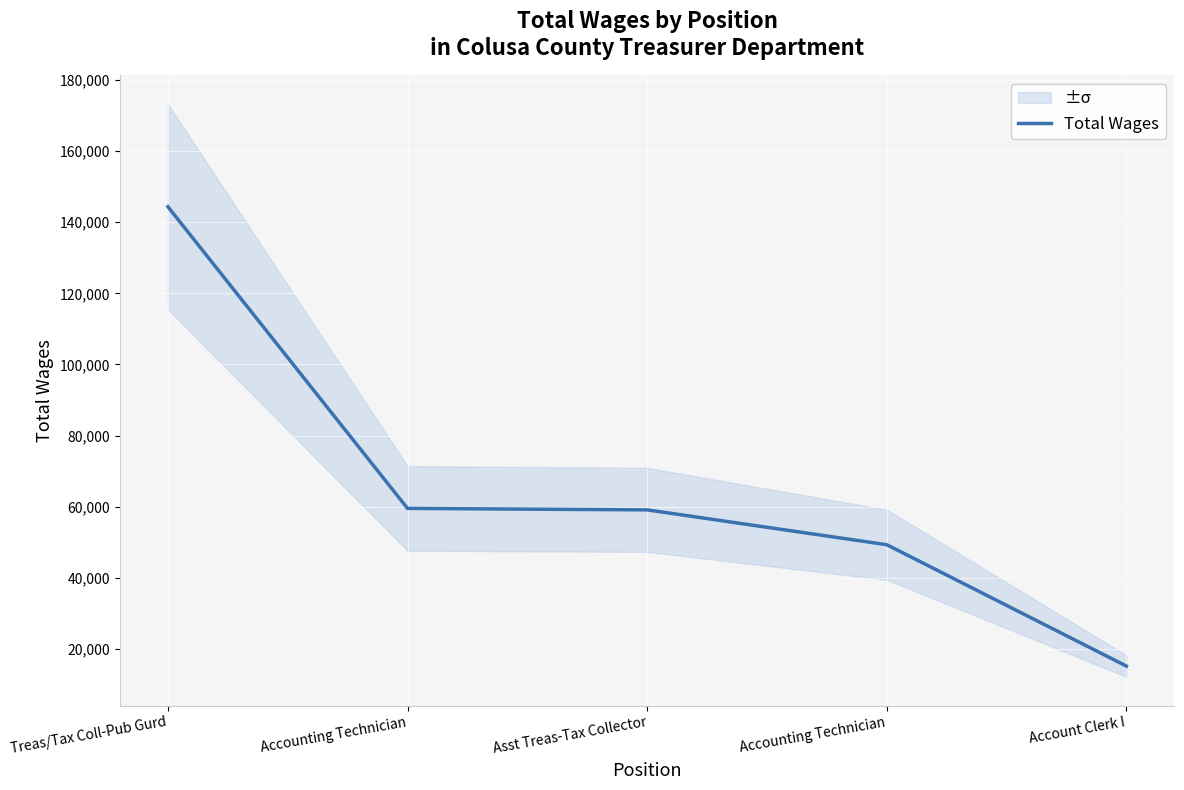

What is the label of the 2nd point from the right?

Accounting Technician